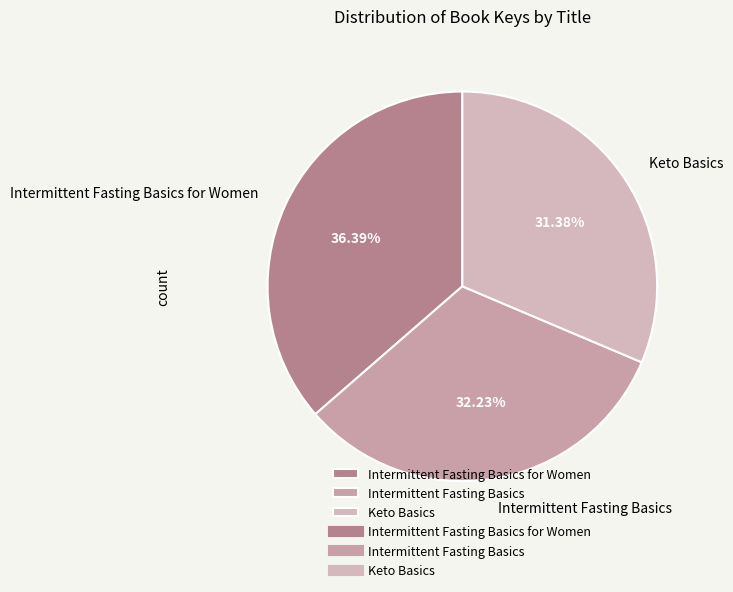

To the nearest percent, what percentage of the pie is Intermittent Fasting Basics for Women?

36%